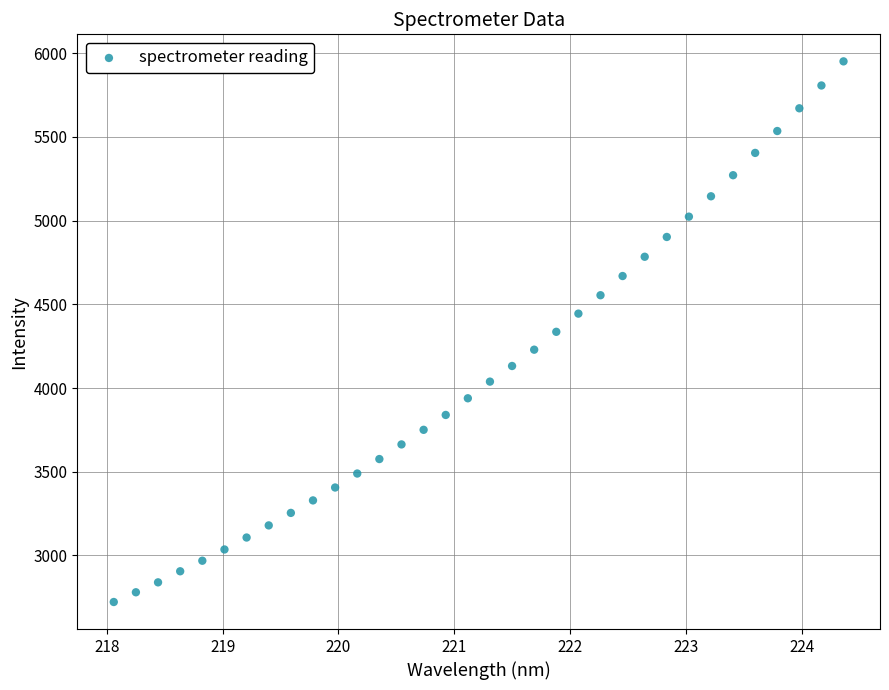

What is the range of X values (max minus min)?

6.3